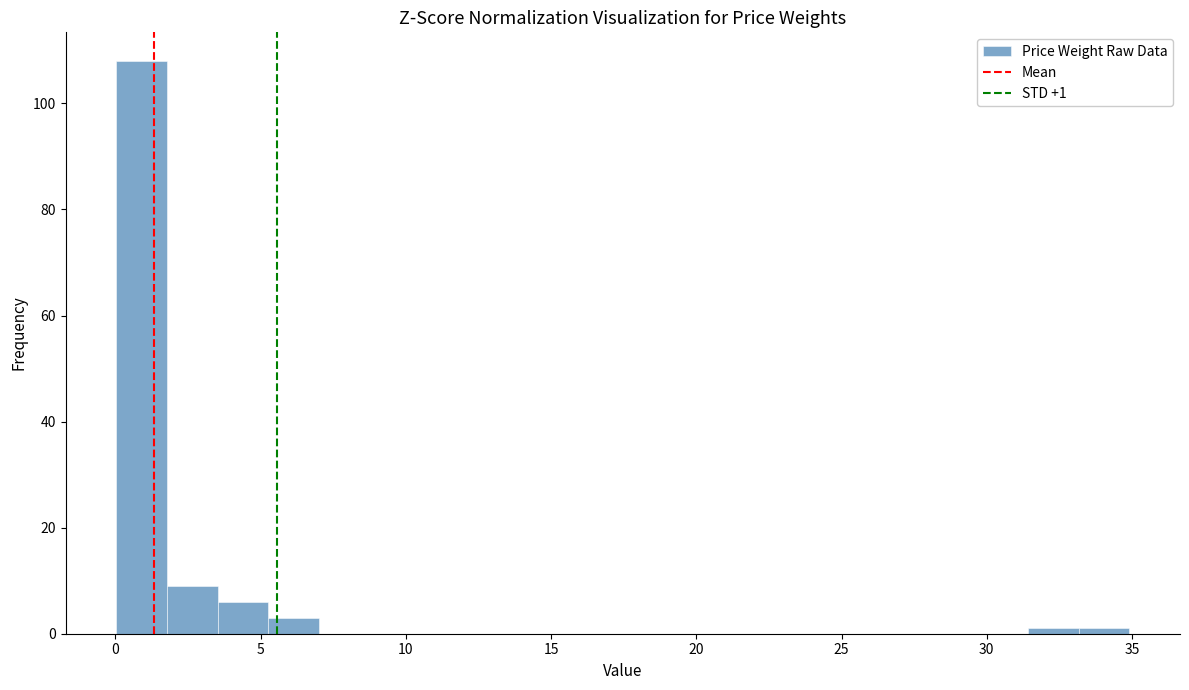

Read against the x-axis, roughly where is the centre of the tallest bar?

1.0